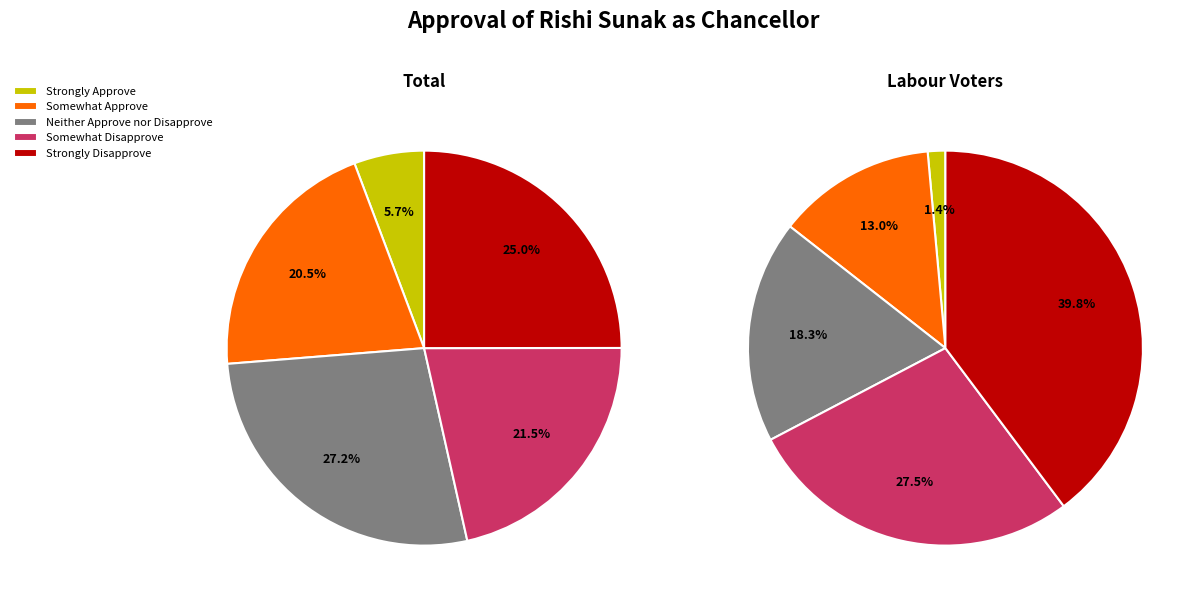

Is there a majority slice in this chart?

No